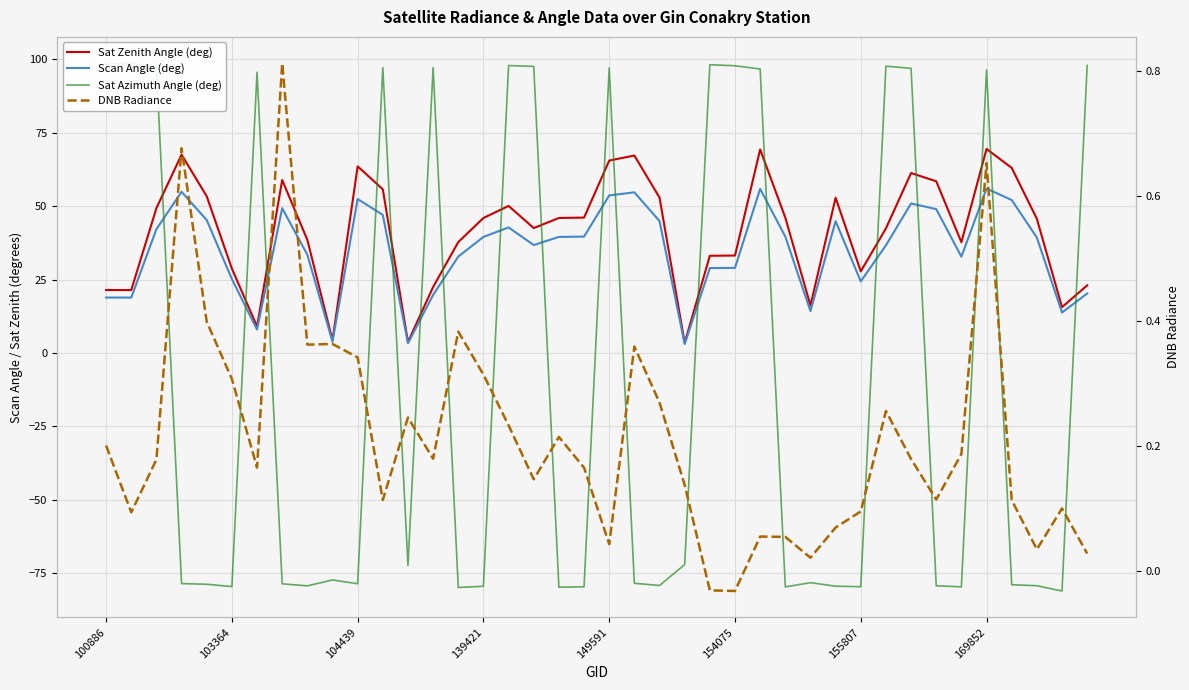

What is the difference between the highest and lowest values at 17?

97.5